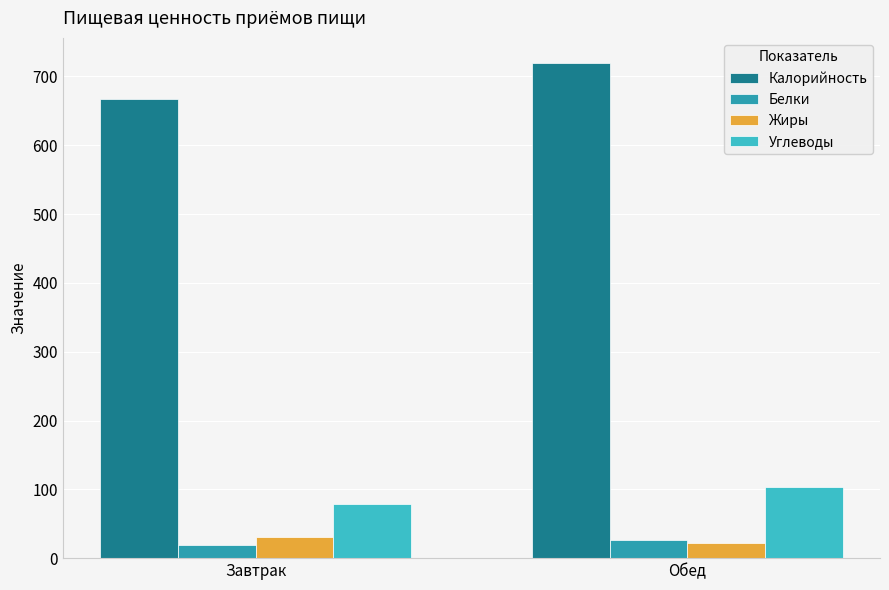

What position from the left is Завтрак?

1